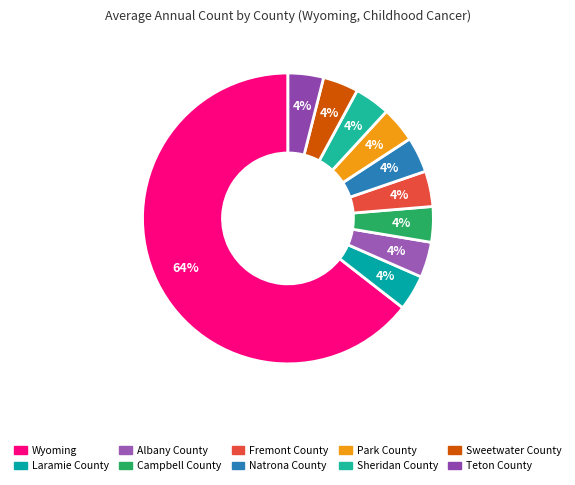

What is the ratio of the value at Park County to the value at Albany County?

1.0